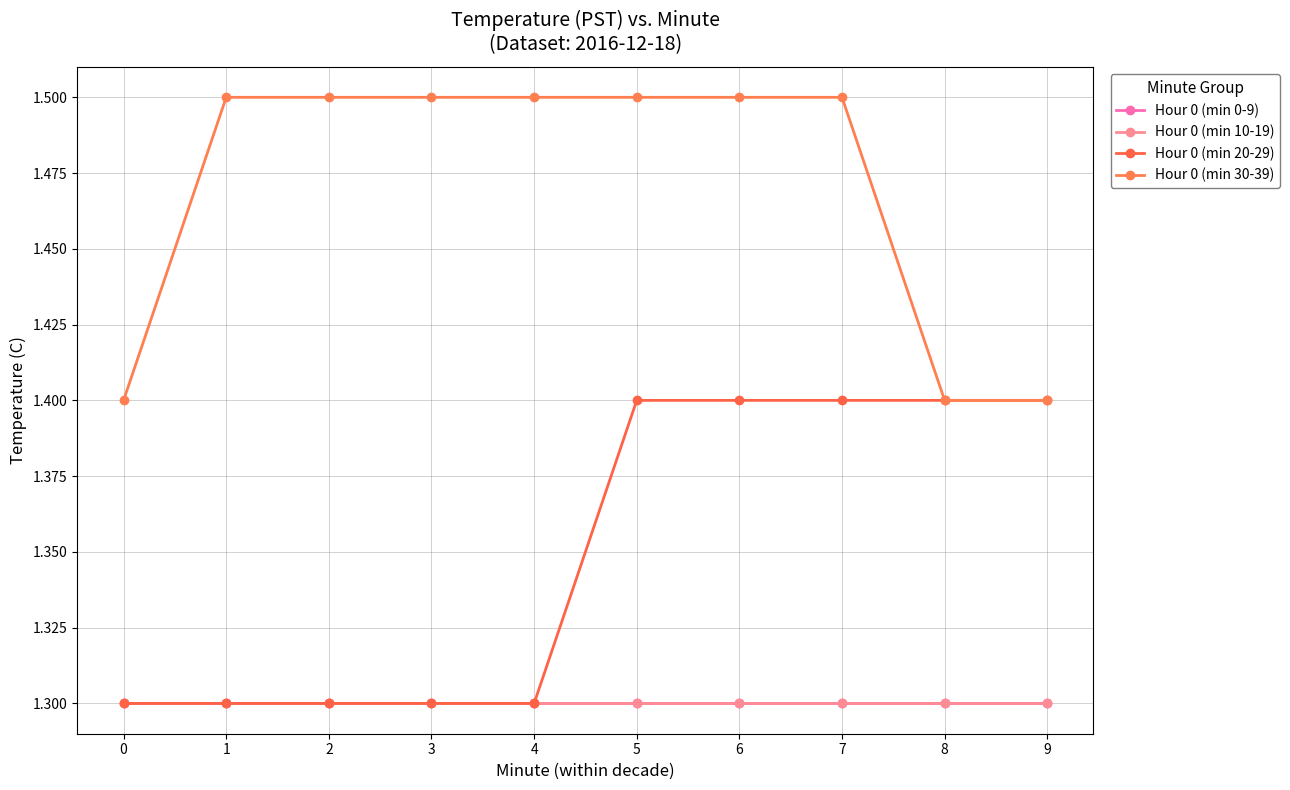

What value does the Hour 0 (min 20-29) series have at 7?

1.4